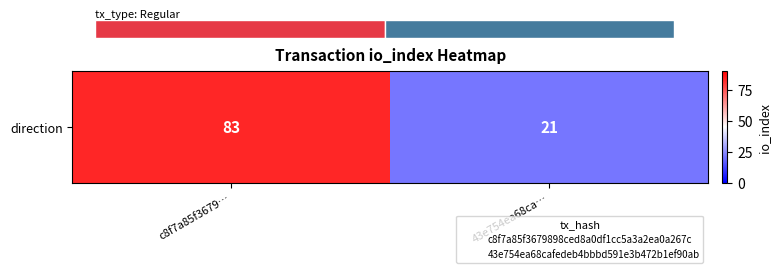

Reading left to right, extract all data points from this chart.

83	21